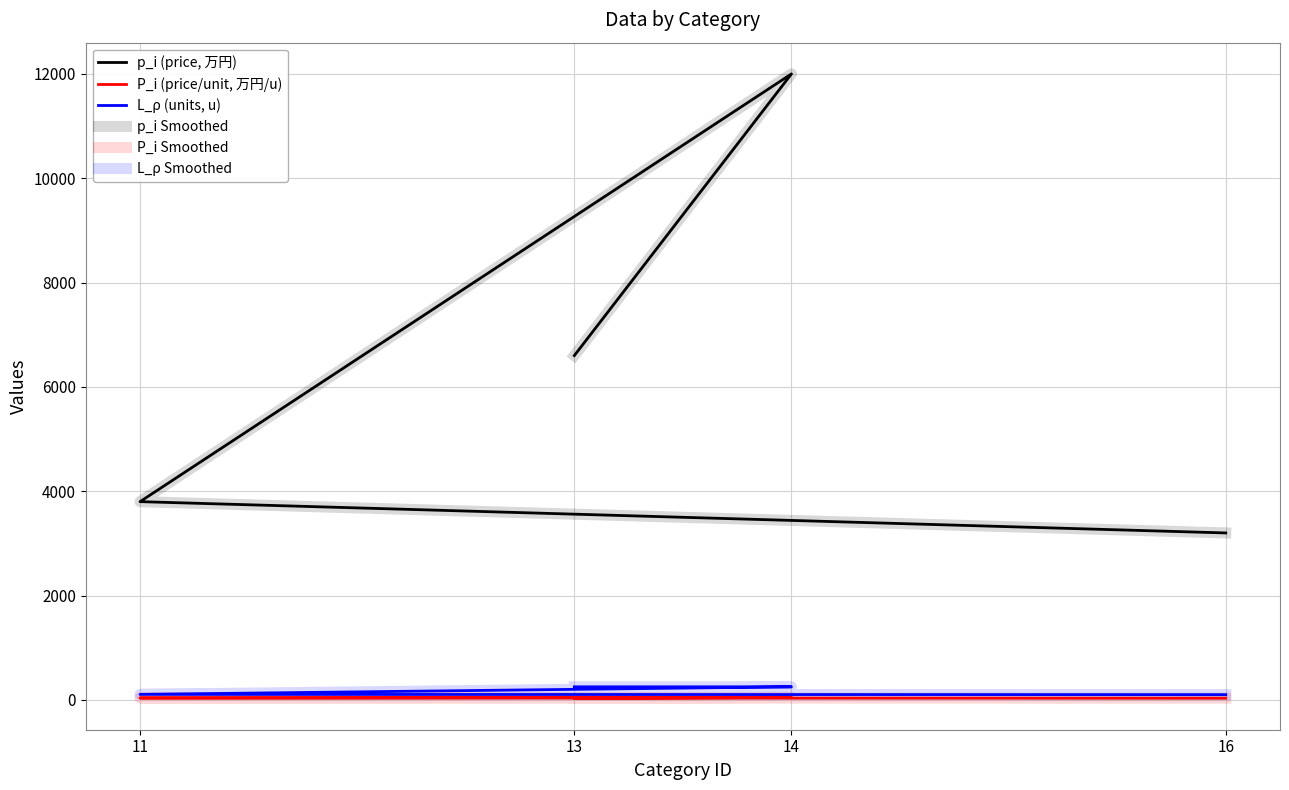

What is the value of the L_ρ Smoothed point at the 2nd from the left?

250.0